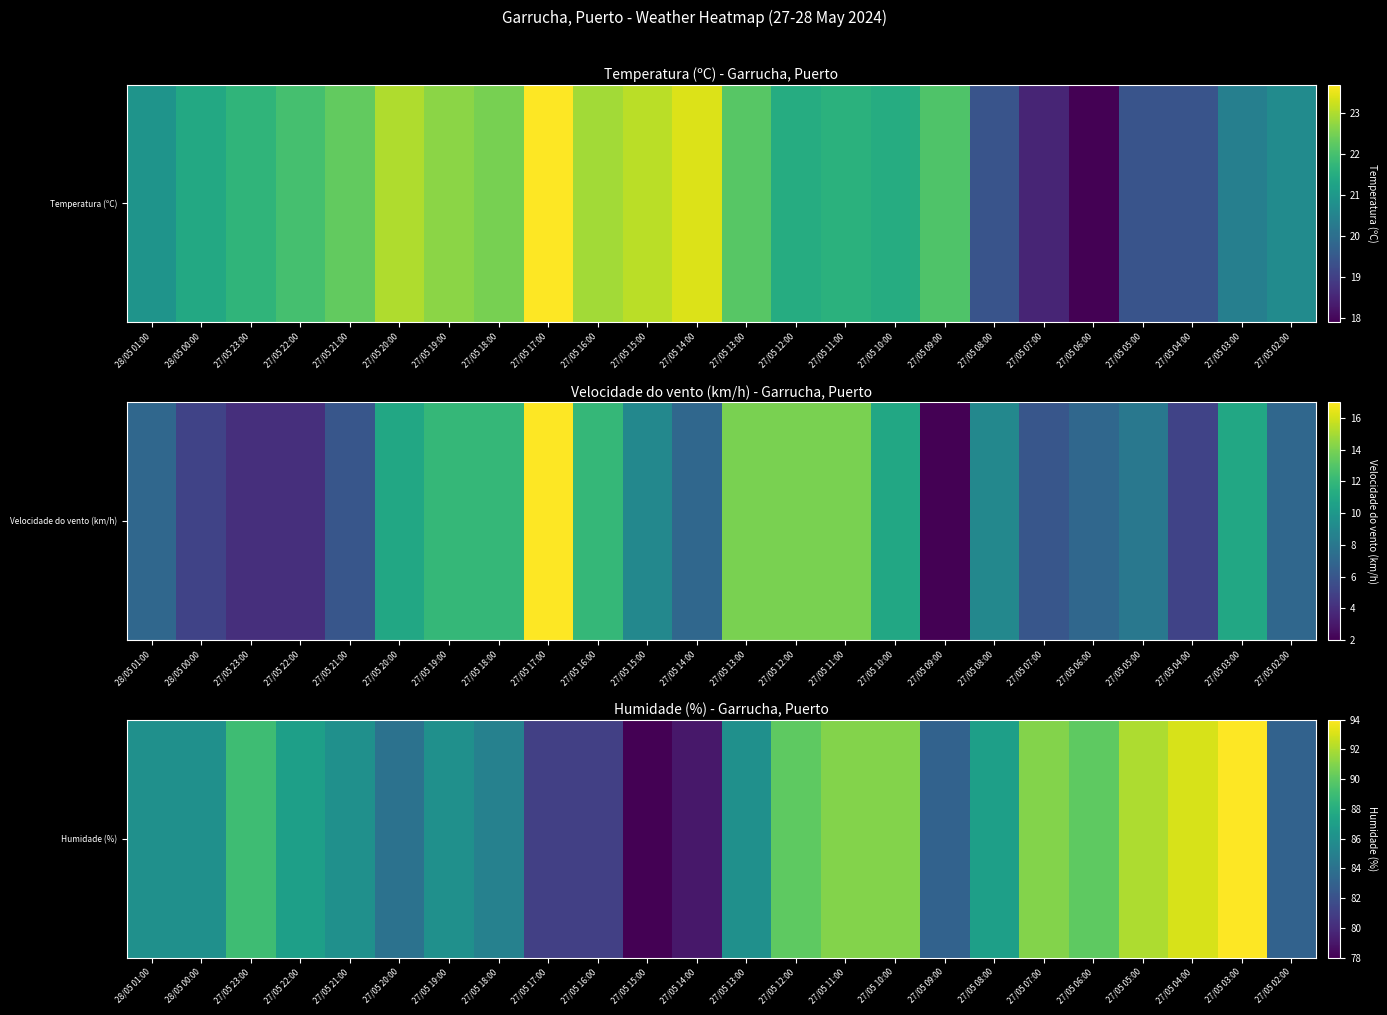

Reading left to right, extract all data points from this chart.

86	86	89	87	86	84	86	85	81	81	78	79	86	90	91	91	83	87	91	90	92	93	94	83